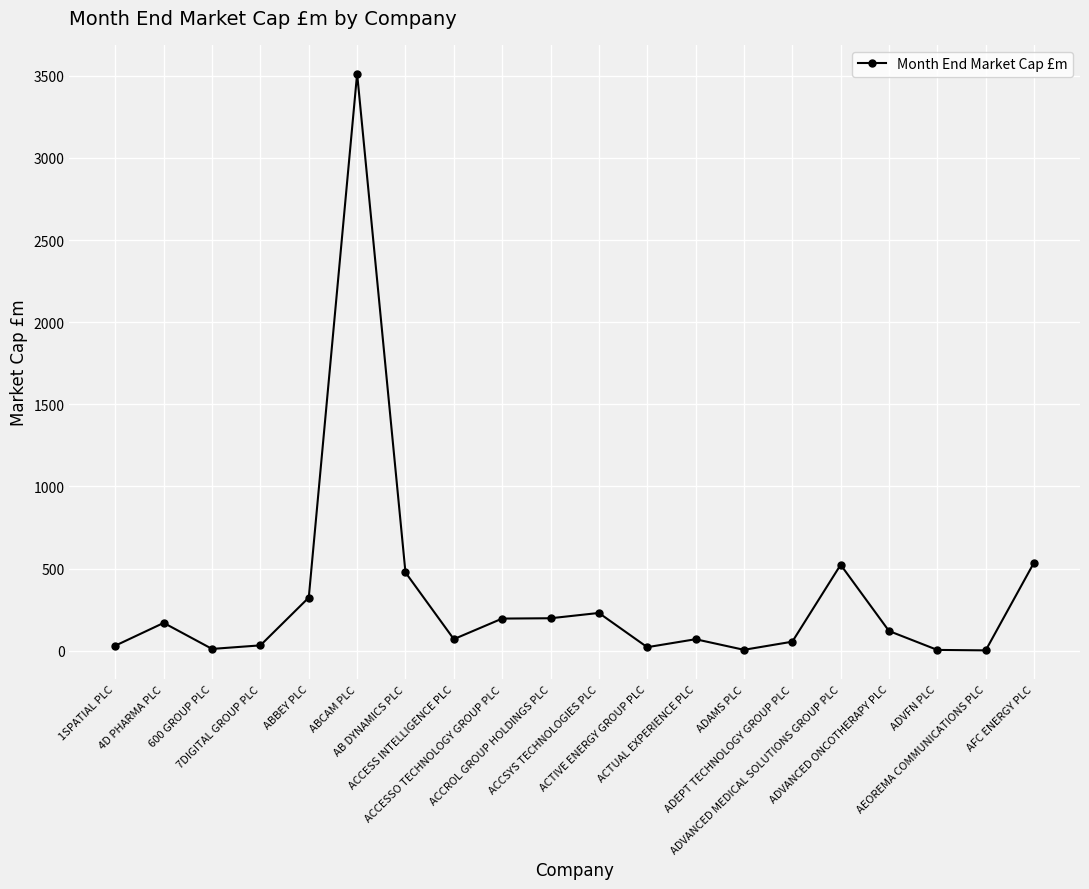

What is the label of the 20th point from the left?

AFC ENERGY PLC